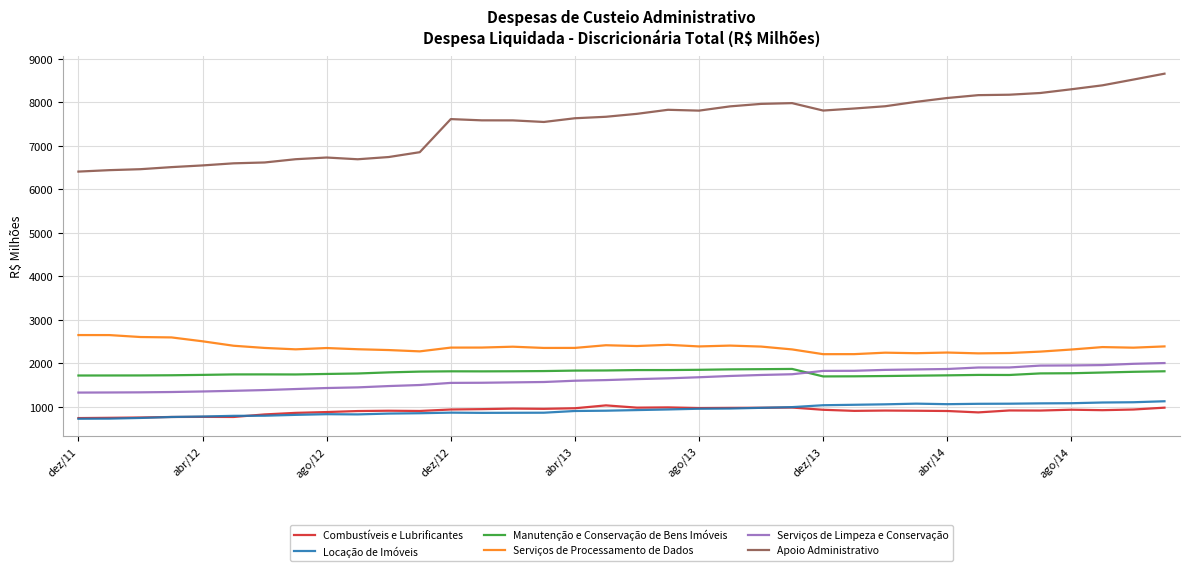

Which series has the largest total across all categories?

Apoio Administrativo